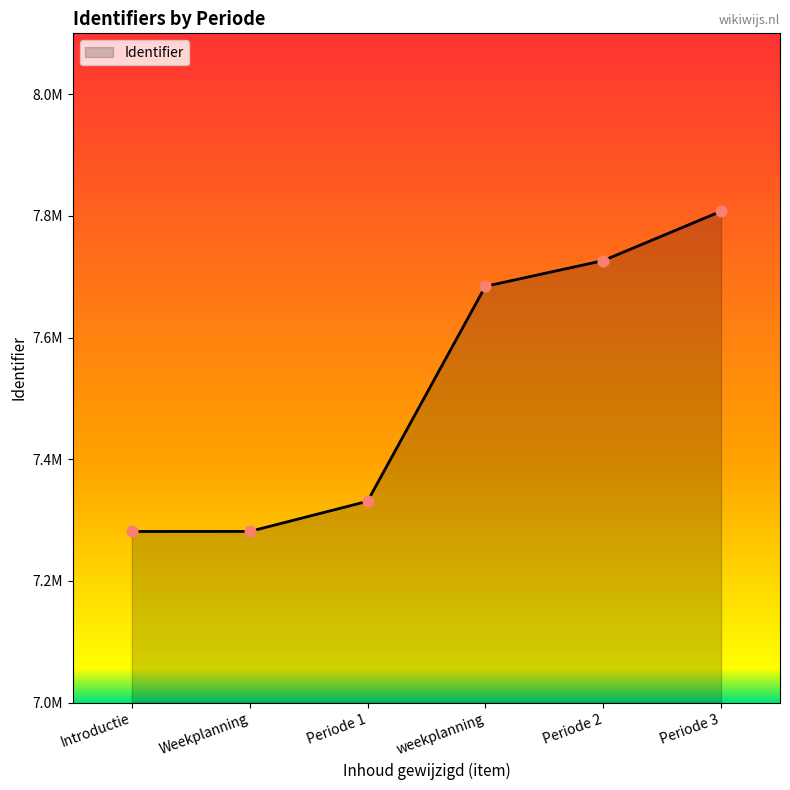

Does the chart have visible grid lines?

No